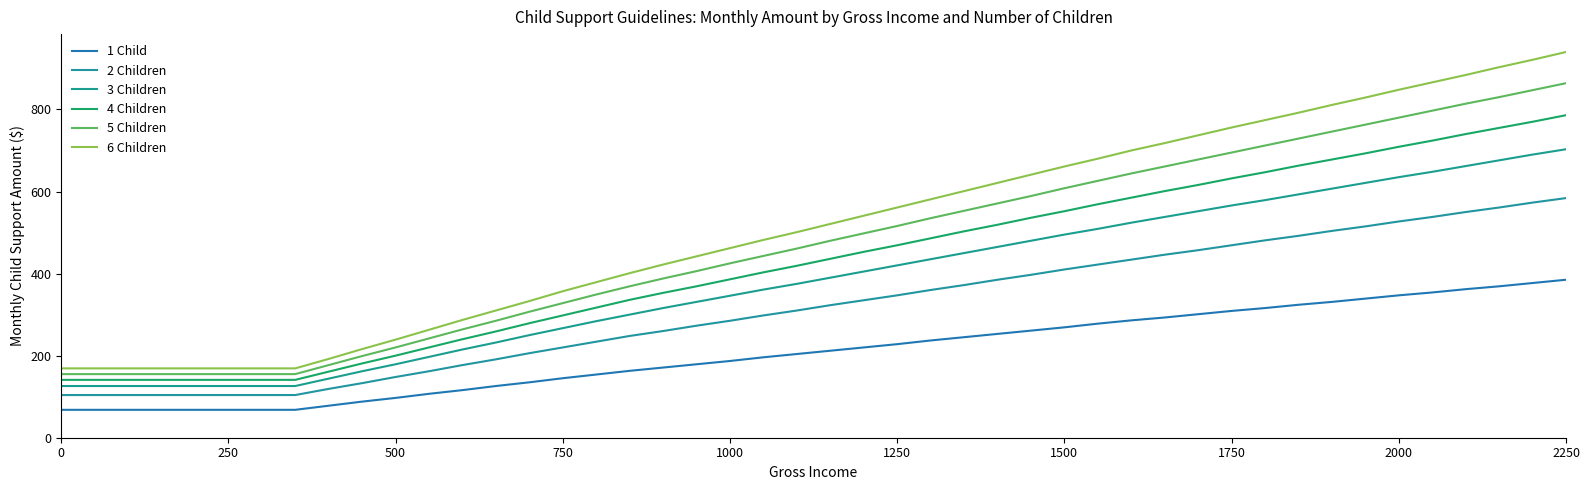

Does the chart have visible grid lines?

No